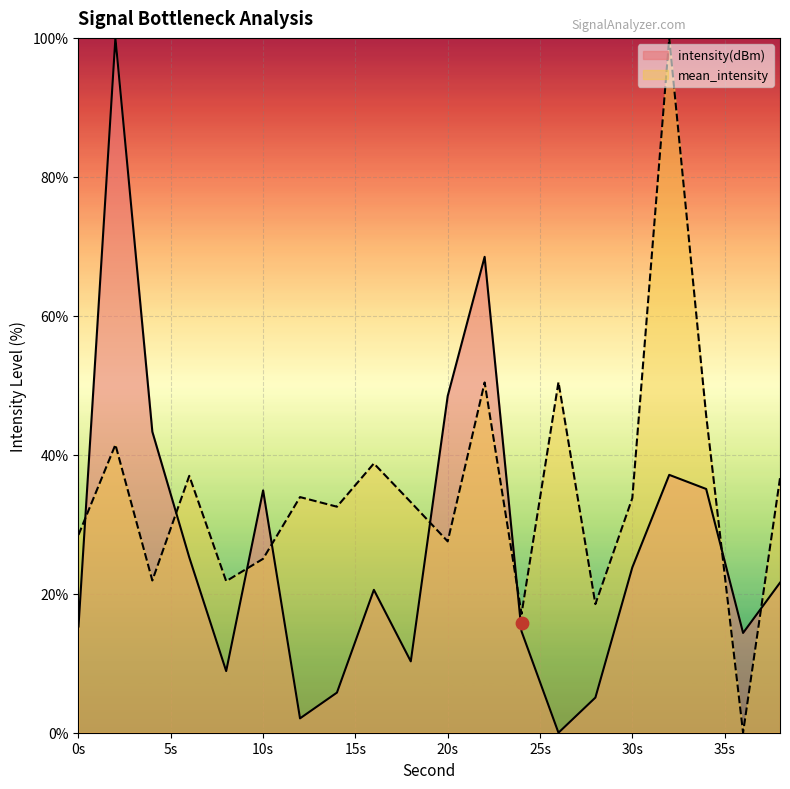

Which series has the largest Y range (max minus min)?

intensity(dBm)